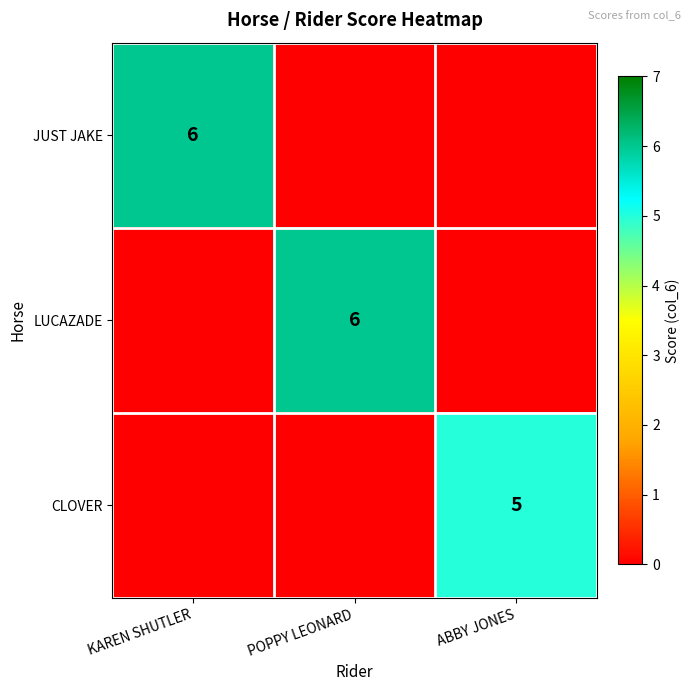

The value of JUST JAKE at KAREN SHUTLER is 6. True or false?

True